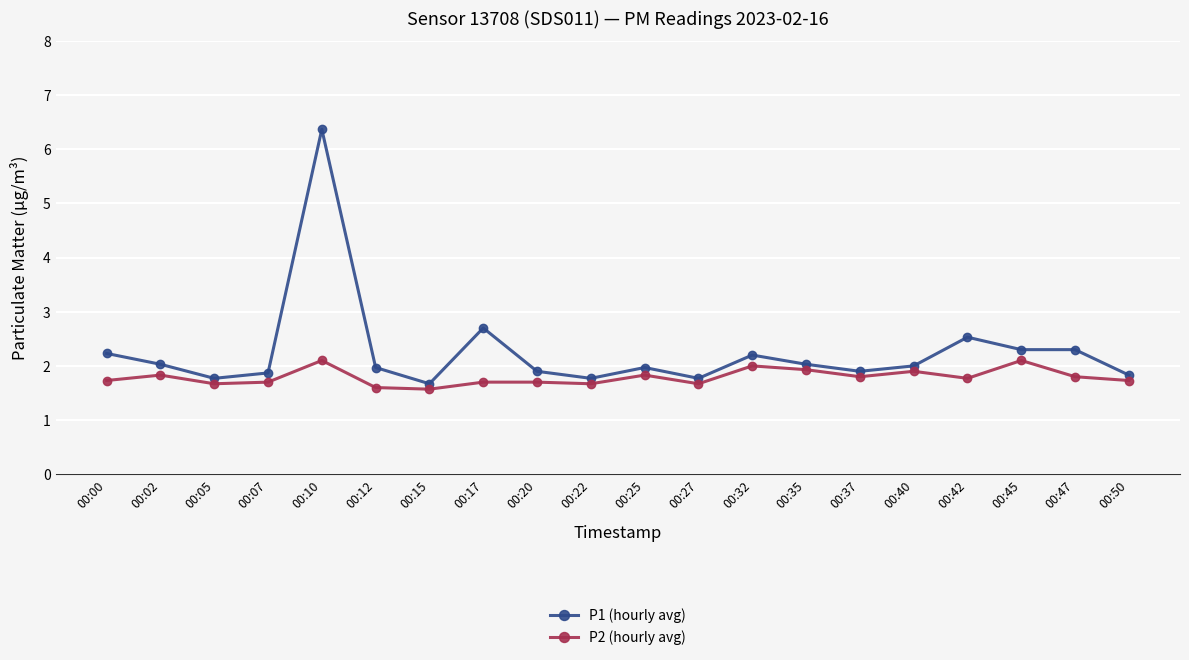

What is the smallest value displayed?

1.6